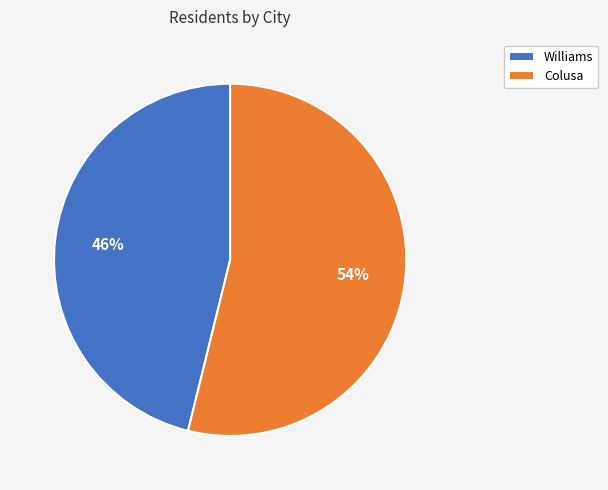

Which has a higher value, Colusa or Williams?

Colusa